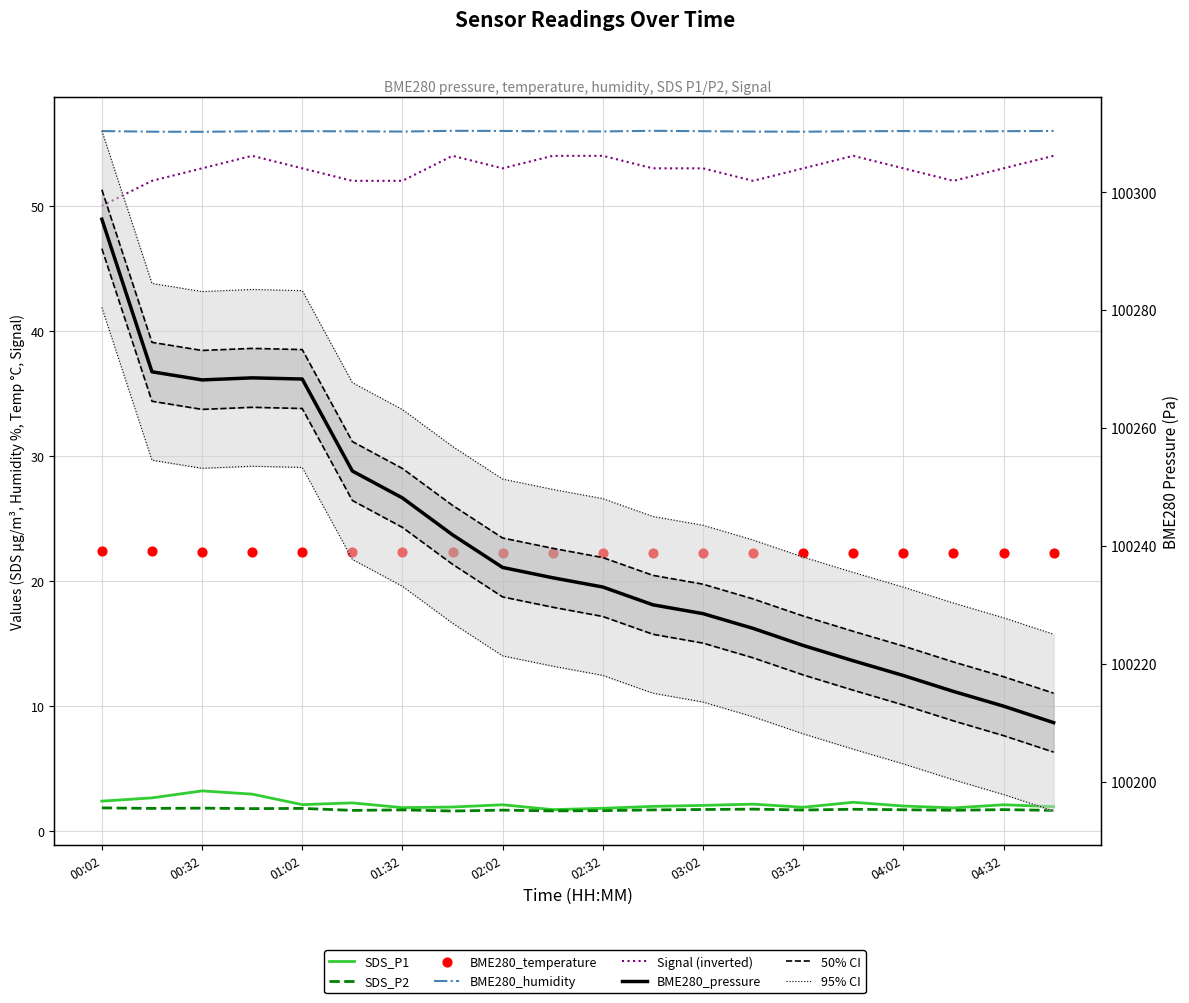

What is the total value across all series at 01:47?

100377.7